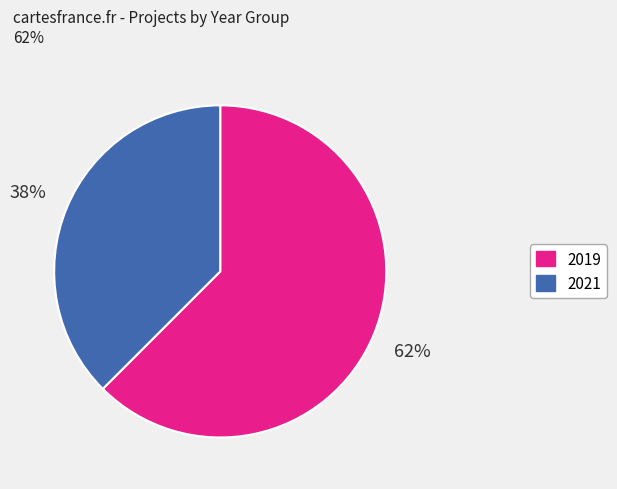

To the nearest percent, what portion does 2021 represent?

38%